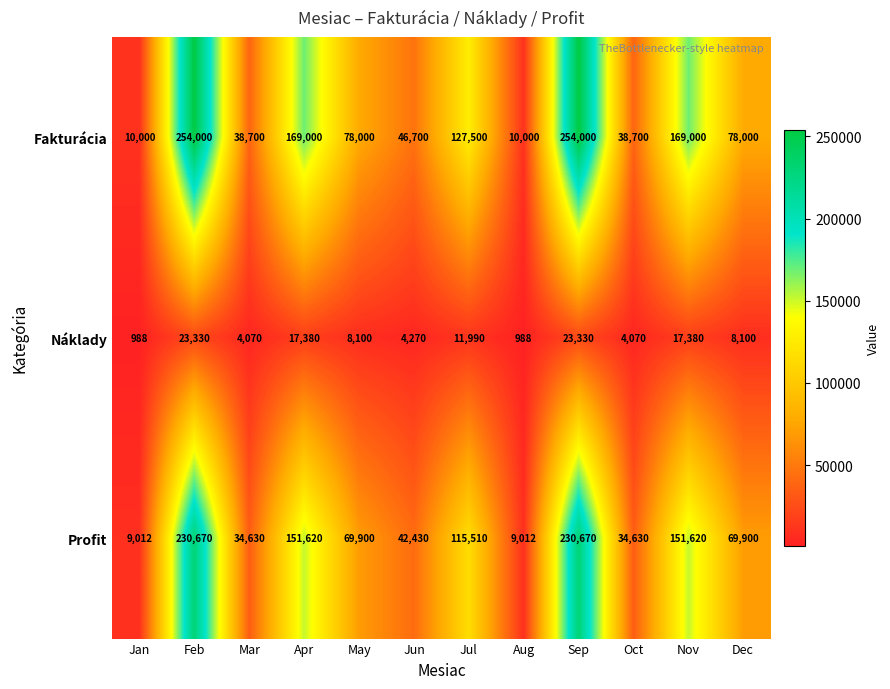

Which series has the largest range (max minus min)?

Fakturácia